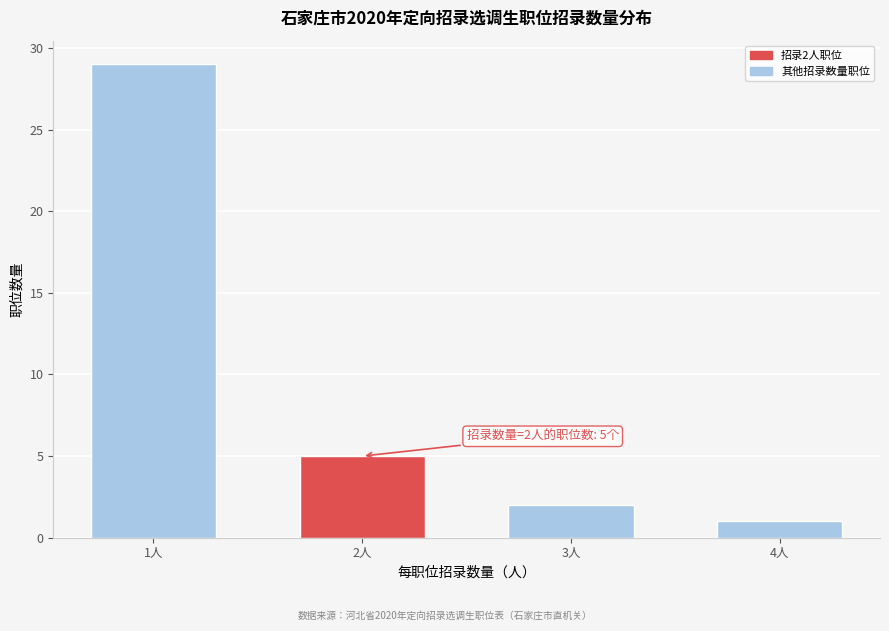

Reading left to right, extract all data points from this chart.

1人=29	2人=5	3人=2	4人=1